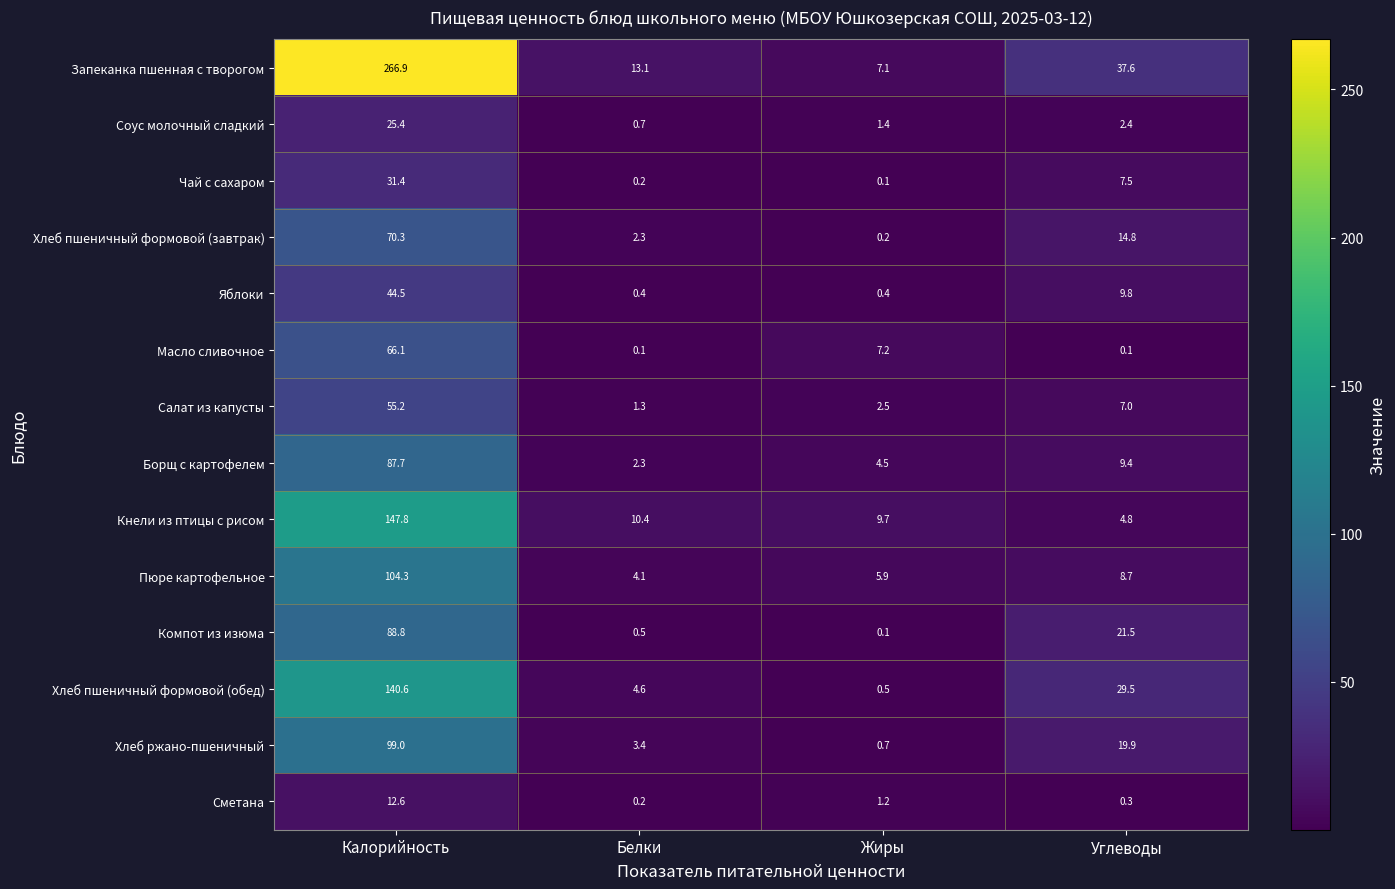

At which label does Запеканка пшенная с творогом reach its minimum?

Жиры